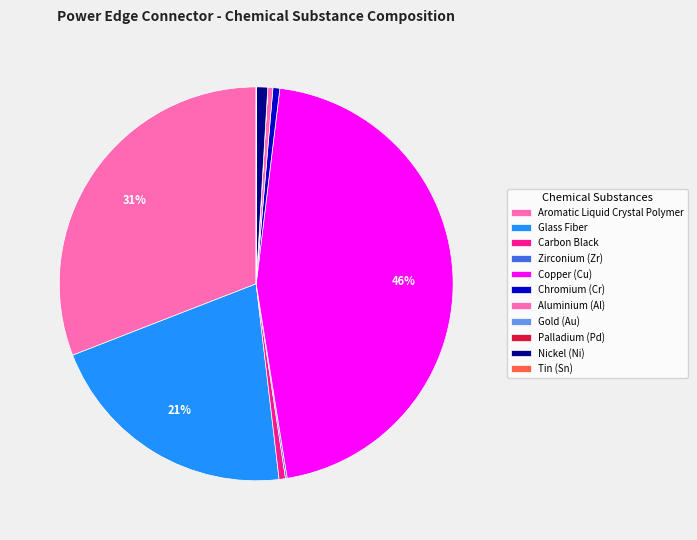

To the nearest percent, what is the average slice percentage?

9%